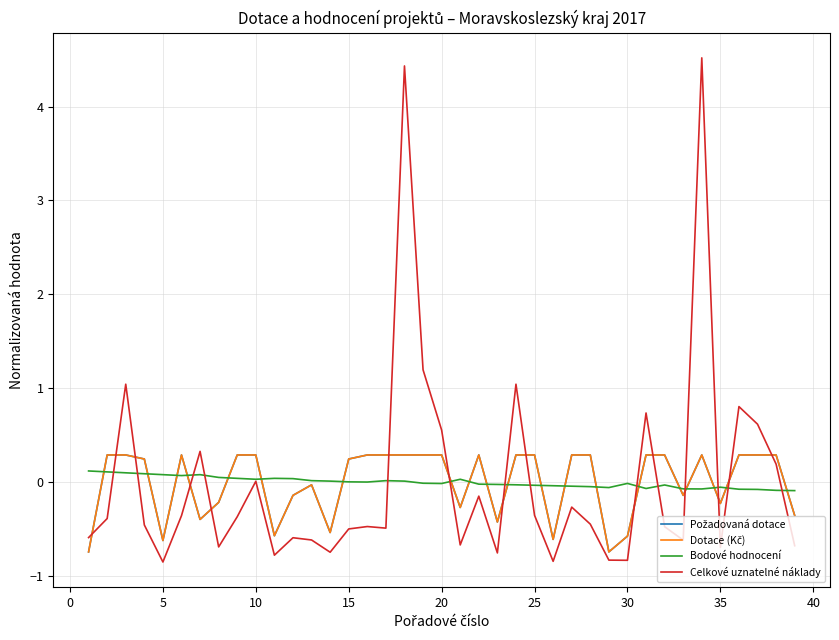

What is the maximum value shown in the chart?

4.5